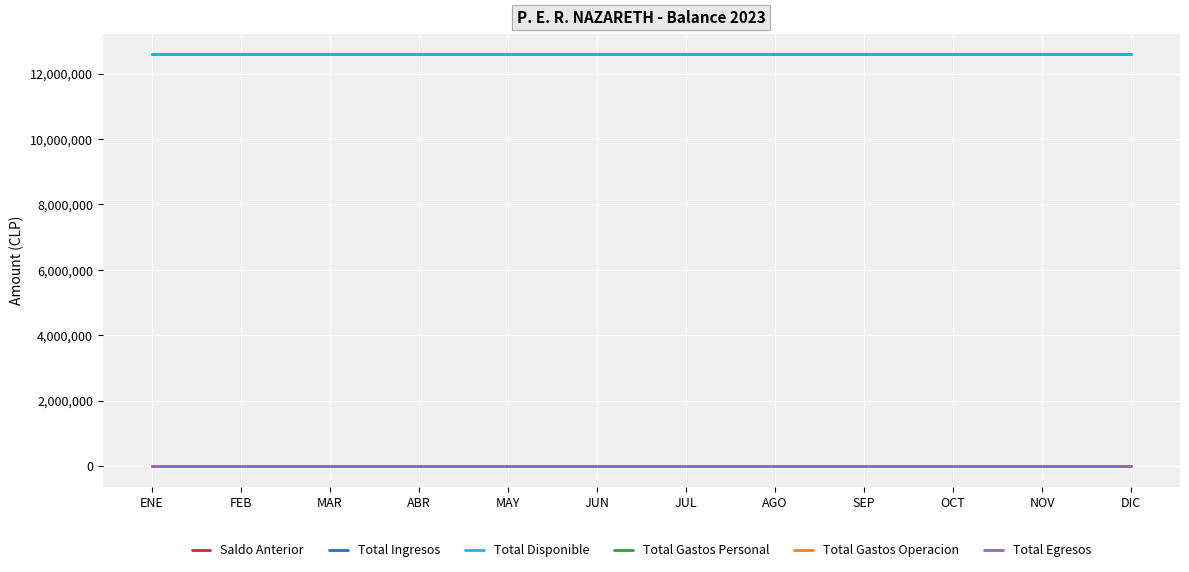

True or false: Saldo Anterior and Total Egresos intersect in this chart.

False